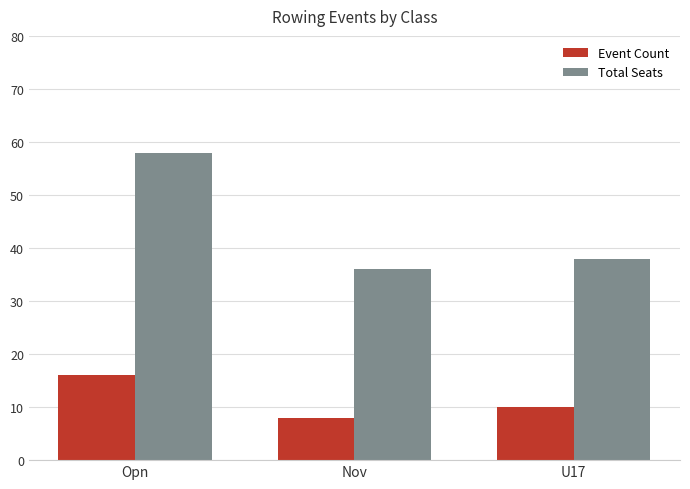

Is it true that Event Count equals 10 at U17?

True